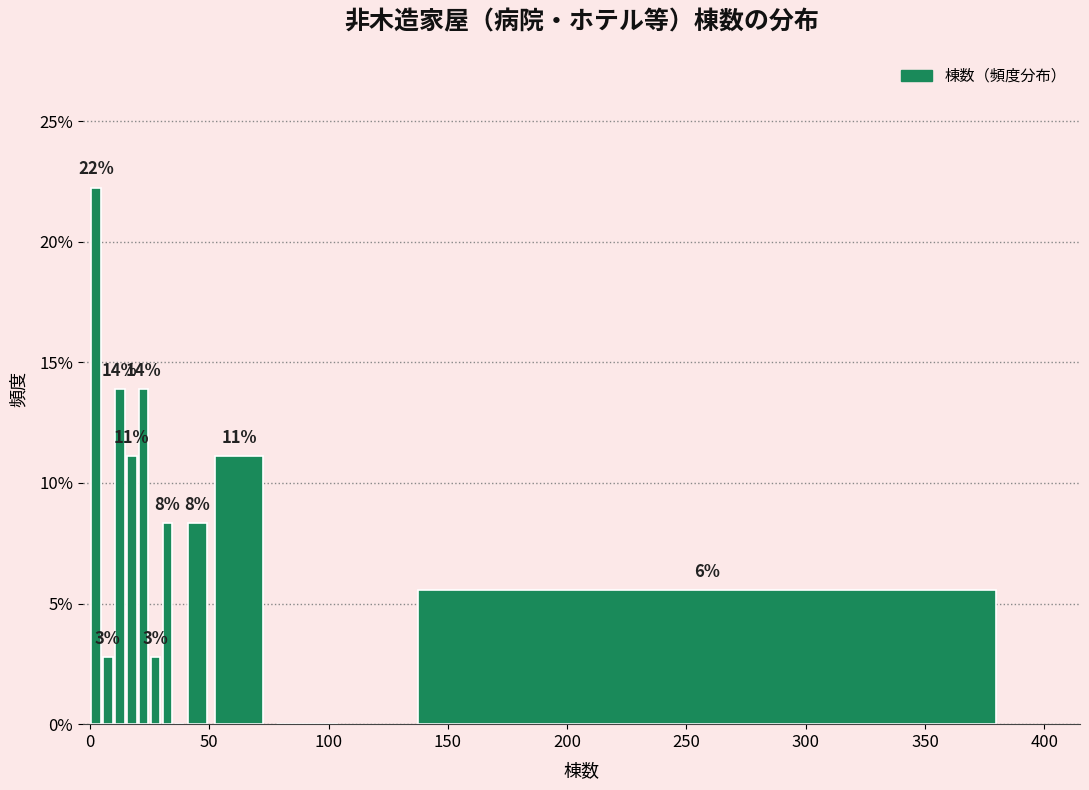

Around what value on the x-axis is the tallest bar? Give the approximate position of its centre, as read against the axis.

5